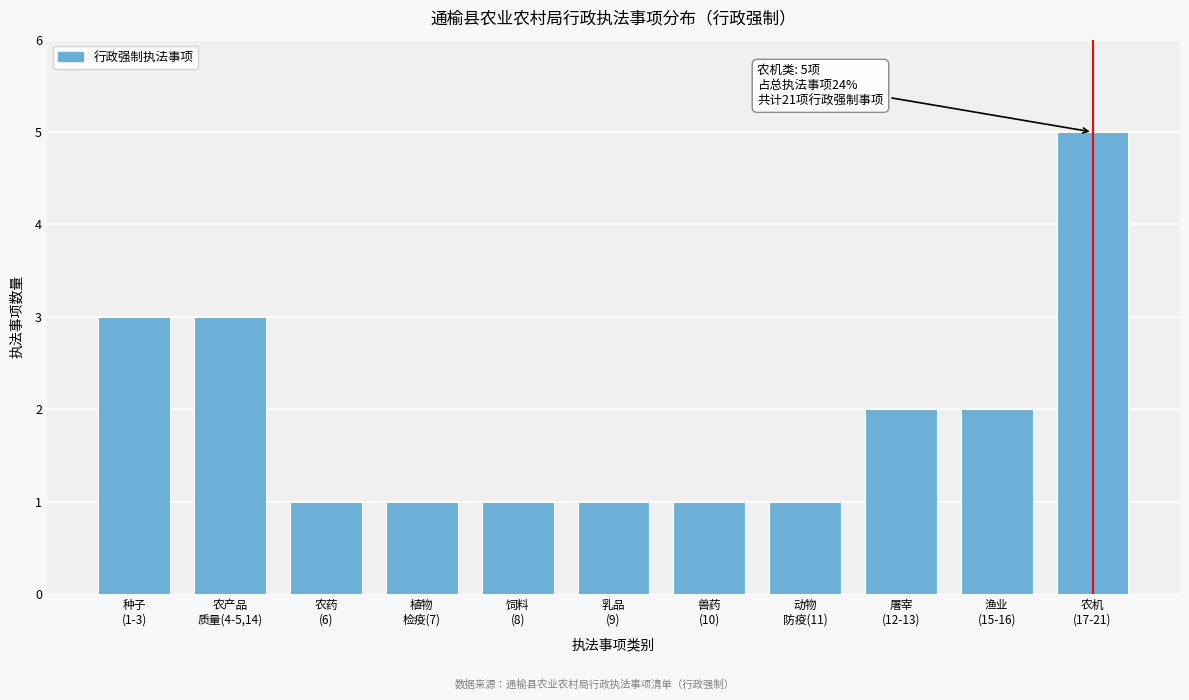

What is the value of the 6th bar from the left?

1